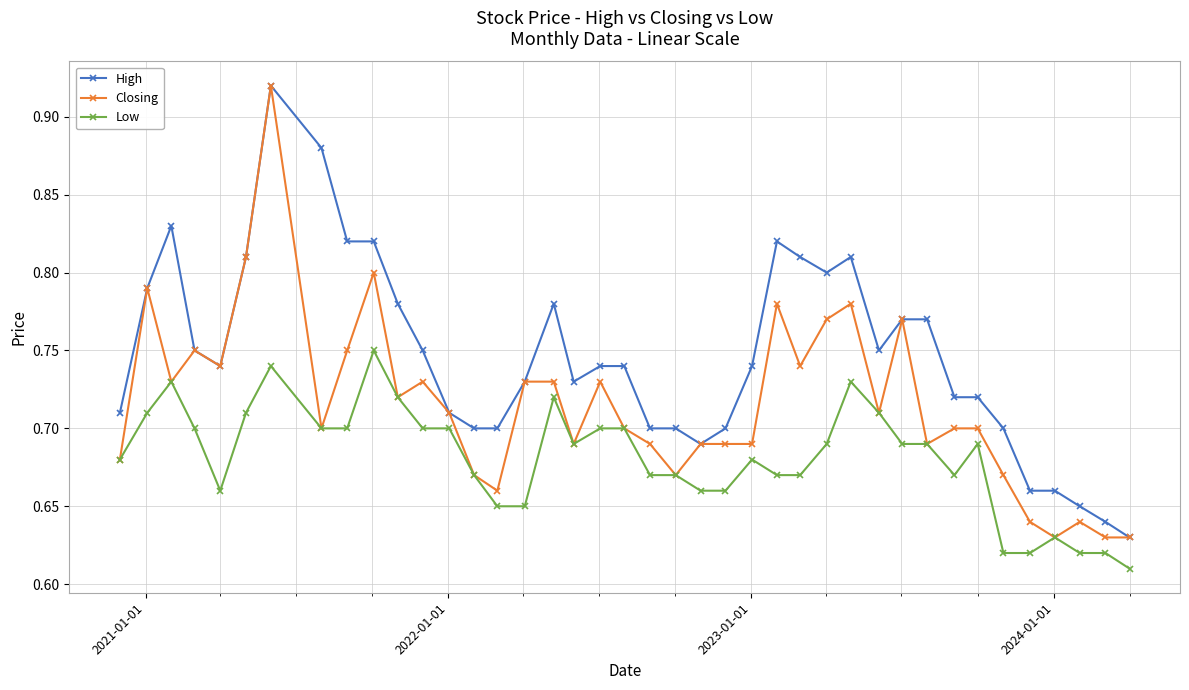

Rank the series by their average value, from highest to lowest.

High, Closing, Low